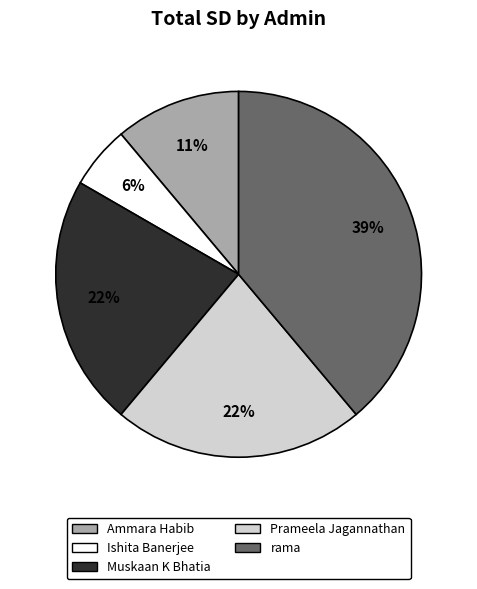

How many slices are in this pie chart?

5